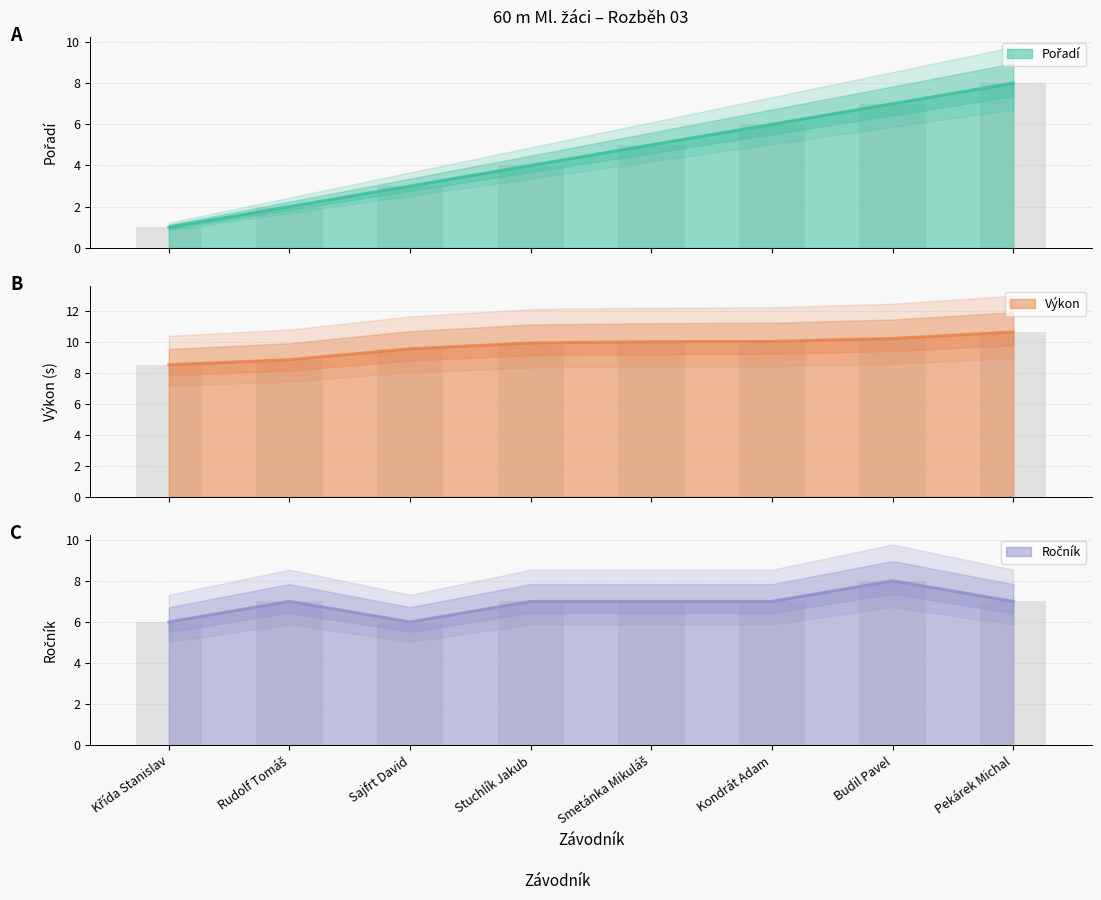

How many groups of bars are there?

8